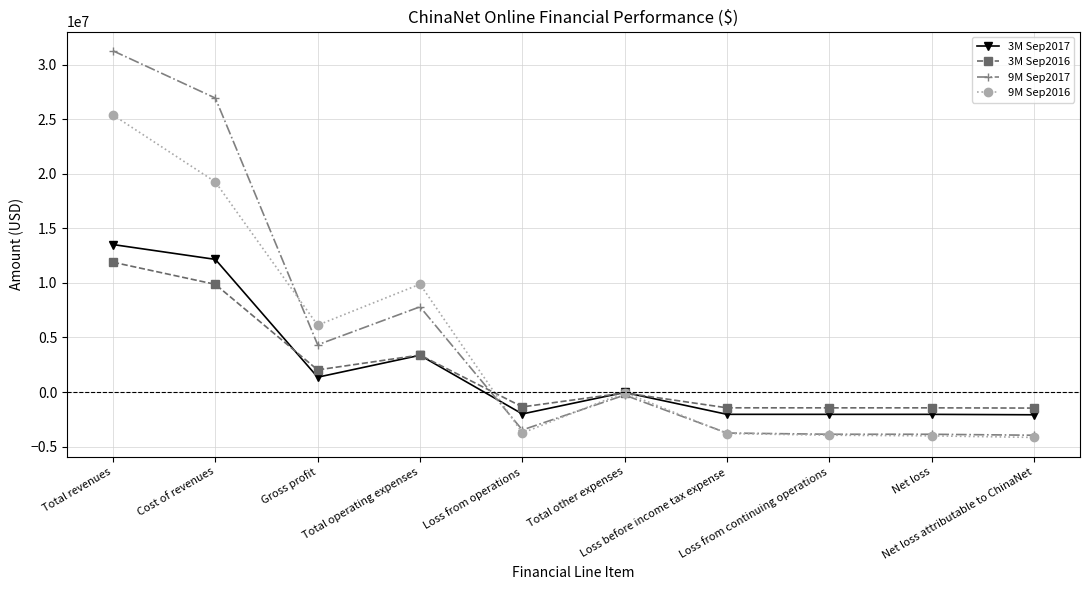

Which series has the largest range (max minus min)?

9M Sep2017